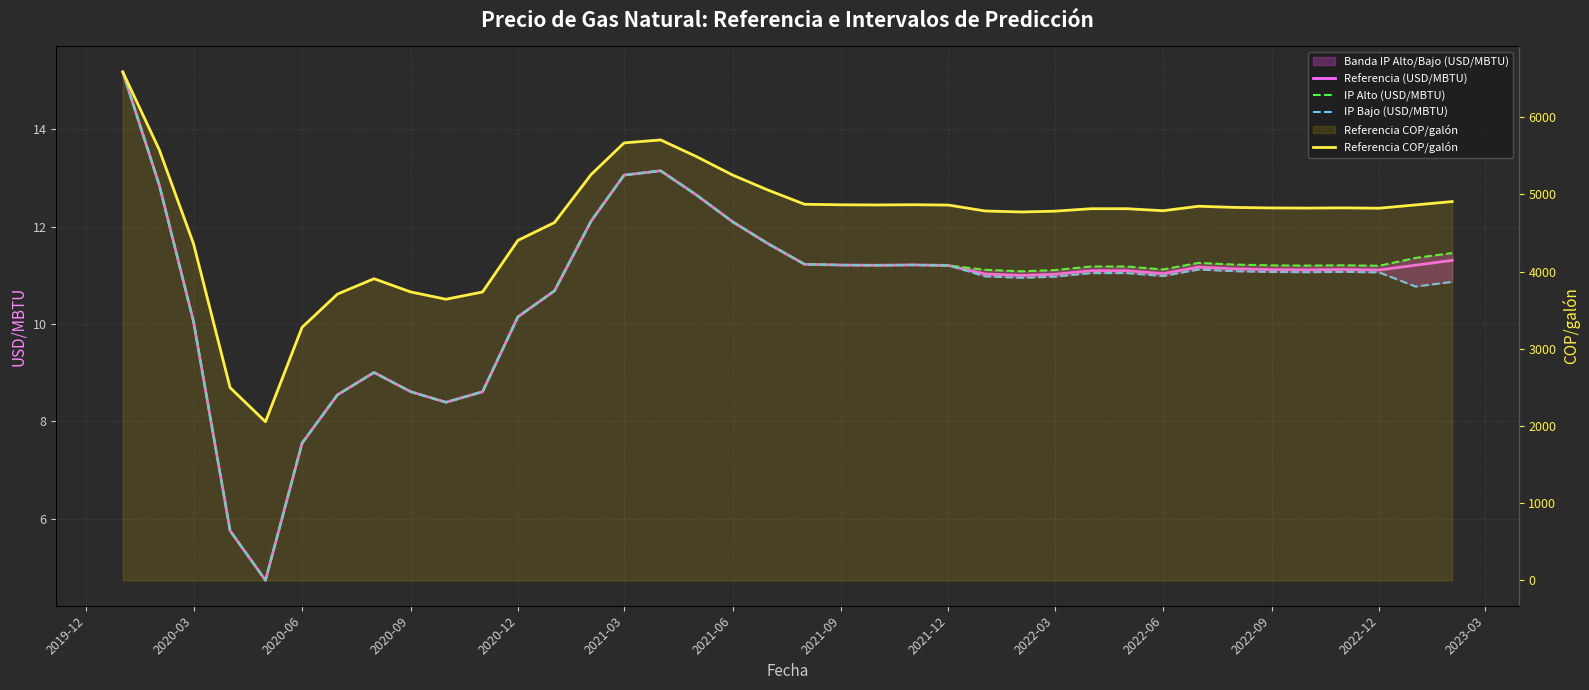

Reading right to left, transcribe all the data shown in this chart.

Referencia (USD/MBTU): 11.3	11.2	11.1	11.1	11.1	11.1	11.1	11.2	11.0	11.1	11.1	11.0	11.0	11.0	11.2	11.2	11.2	11.2	11.2	11.7	12.1	12.7	13.1	13.1	12.1	10.7	10.1	8.6	8.4	8.6	9.0	8.5	7.6	4.7	5.8	10.1	12.9	15.2
IP Alto (USD/MBTU): 11.5	11.4	11.2	11.2	11.2	11.2	11.2	11.3	11.1	11.2	11.2	11.1	11.1	11.1	11.2	11.2	11.2	11.2	11.2	11.7	12.1	12.7	13.1	13.1	12.1	10.7	10.1	8.6	8.4	8.6	9.0	8.5	7.6	4.7	5.8	10.1	12.9	15.2
IP Bajo (USD/MBTU): 10.9	10.8	11.1	11.1	11.1	11.1	11.1	11.1	11.0	11.0	11.0	11.0	10.9	11.0	11.2	11.2	11.2	11.2	11.2	11.7	12.1	12.7	13.1	13.1	12.1	10.7	10.1	8.6	8.4	8.6	9.0	8.5	7.6	4.7	5.8	10.1	12.9	15.2
Referencia COP/galón: 4907.9	4864.7	4821.8	4826.4	4823.4	4825.4	4832.1	4847.4	4789.3	4815.5	4815.6	4783.4	4773.0	4786.1	4862.6	4867.2	4864.2	4866.2	4873.0	5056.9	5251.9	5493.6	5706.6	5668.5	5257.7	4636.3	4404.9	3736.4	3642.4	3737.2	3908.2	3709.1	3277.8	2054.7	2496.8	4361.7	5578.0	6588.7